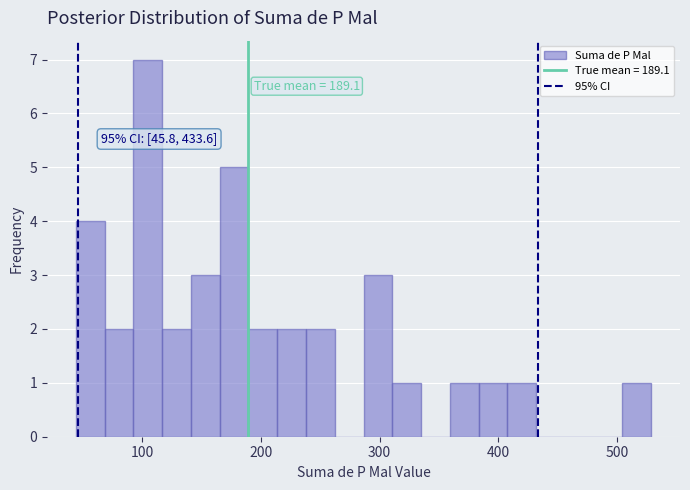

Read against the x-axis, roughly where is the centre of the tallest bar?

100